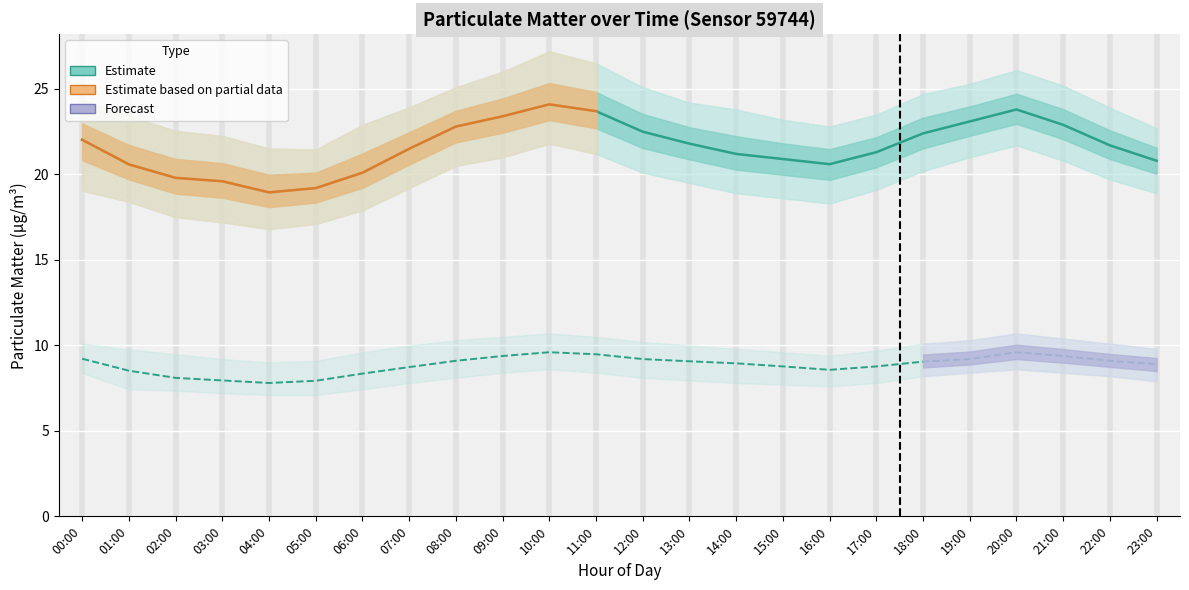

Which series has the largest range (max minus min)?

P1_upper